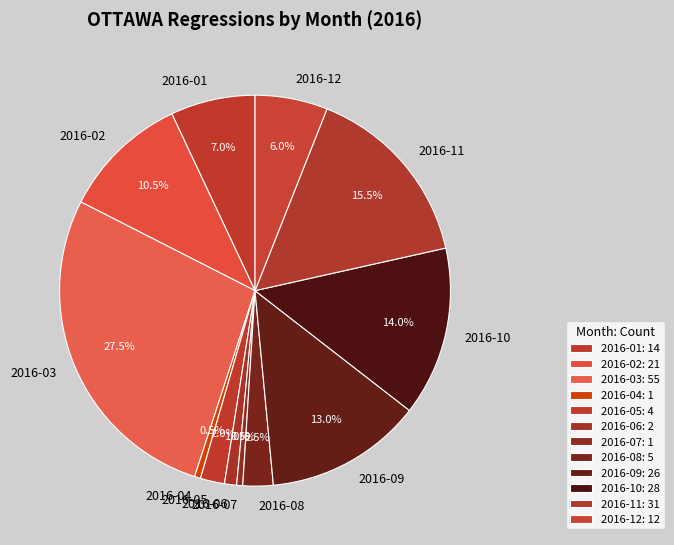

Combined, do 2016-11 and 2016-09 account for over 50%?

No